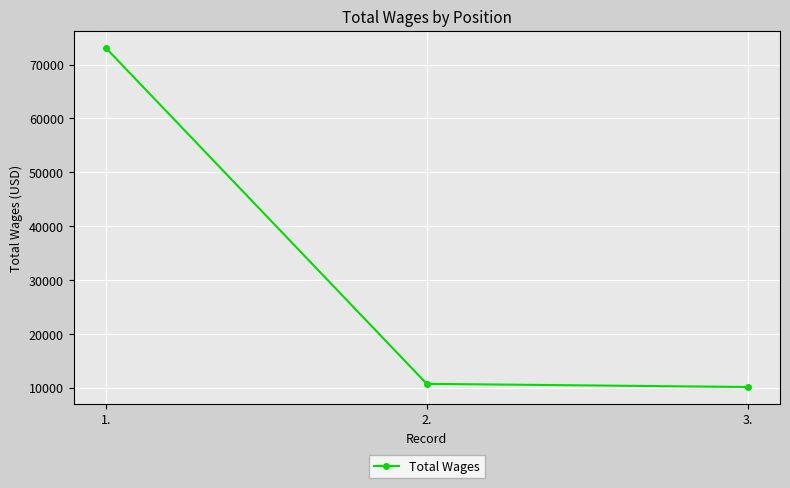

Reading left to right, extract all data points from this chart.

73124	10752	10163